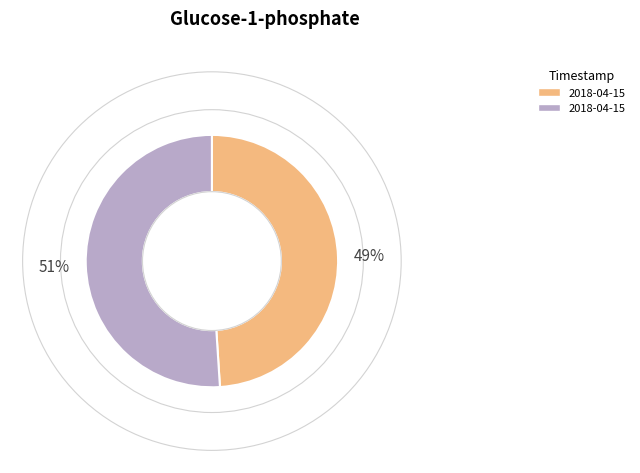

To the nearest percent, what is the difference between the largest and smallest slice percentages?

2%